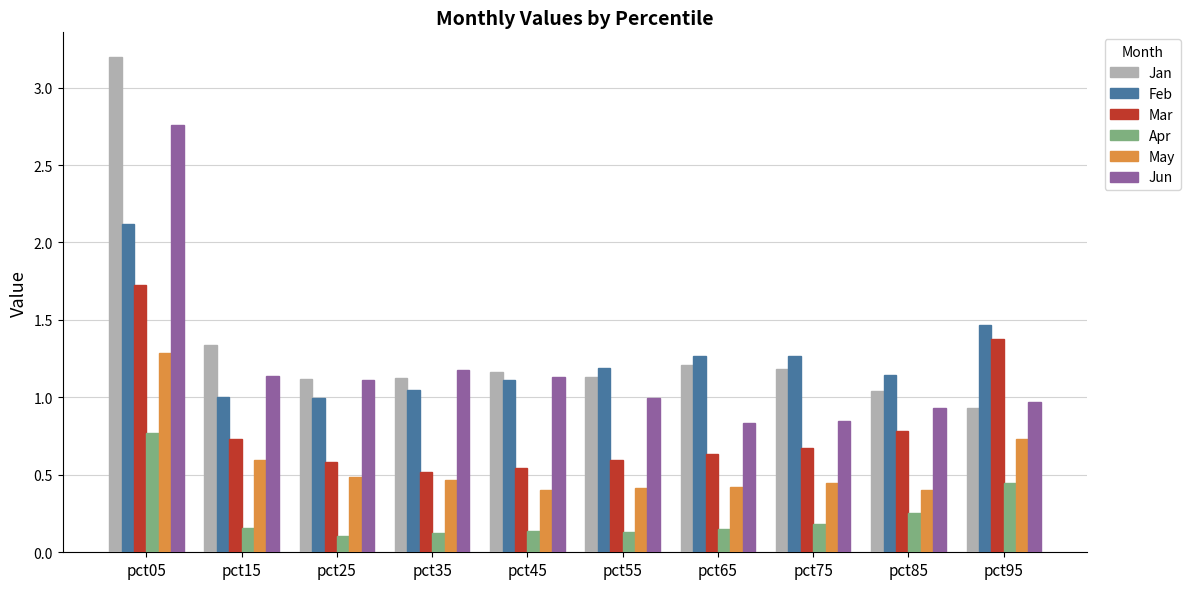

At how many categories does at least one series exceed 0?

10